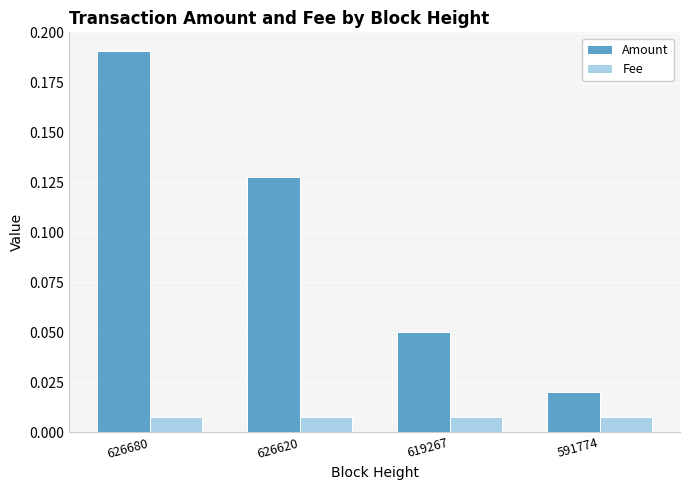

Is the value of Fee at 626680 greater than the value of Amount at 626680?

No